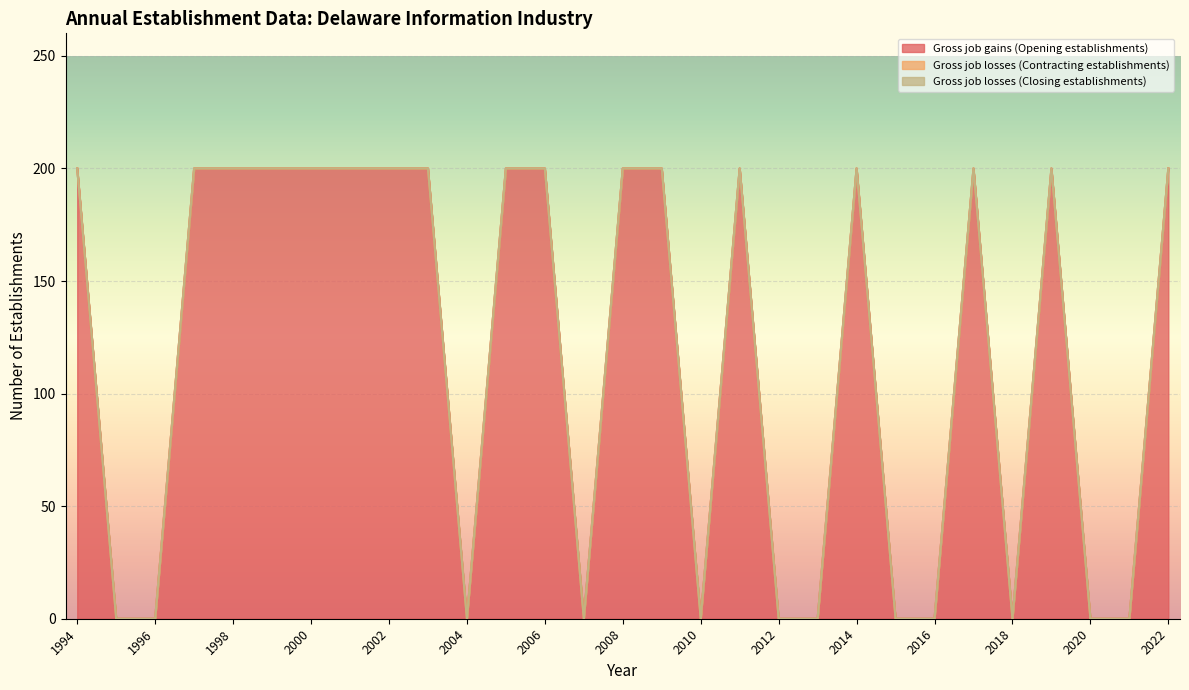

The Gross job losses (Contracting establishments) series shows 0 at 1994. True or false?

True